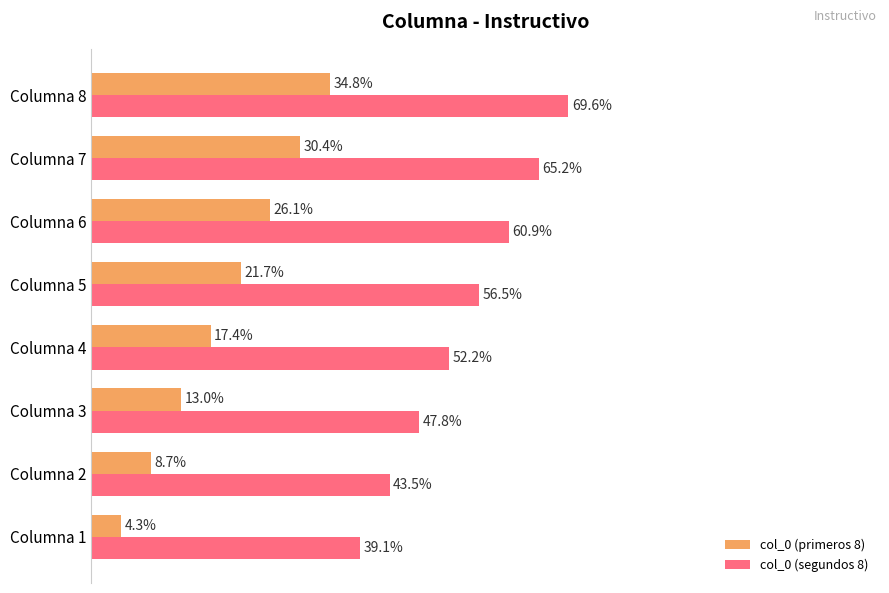

At which category is the sum across all series the highest?

Columna 8